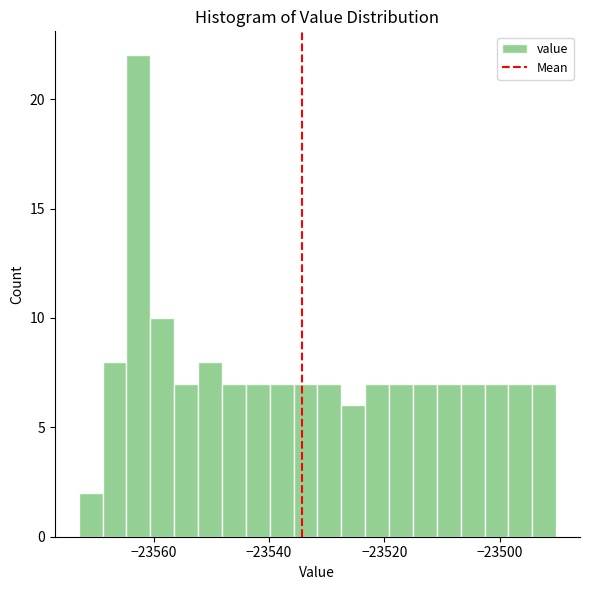

Around what value on the x-axis is the tallest bar? Give the approximate position of its centre, as read against the axis.

-23562